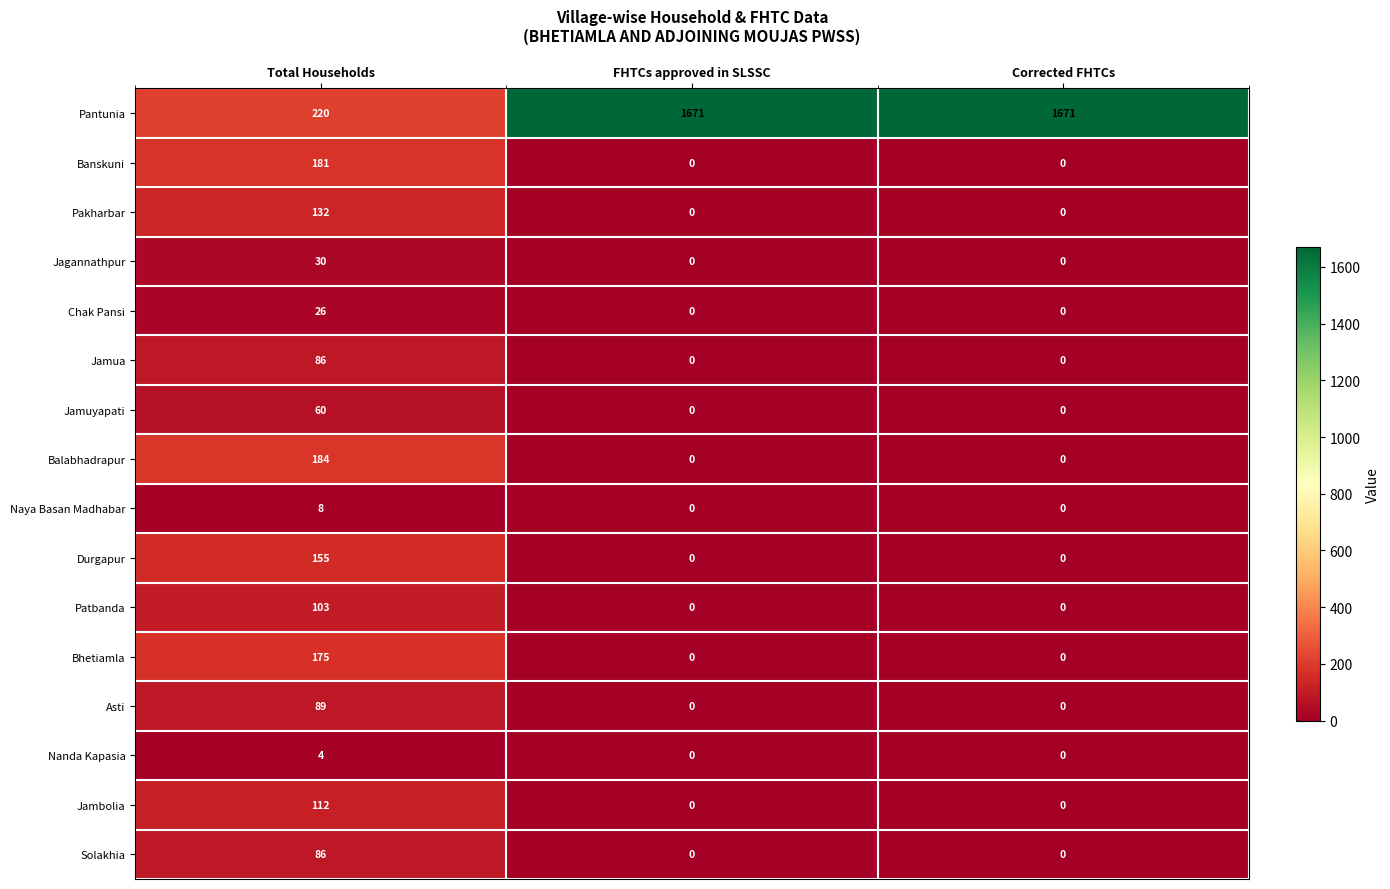

What is the average value of the Naya Basan Madhabar series?

3